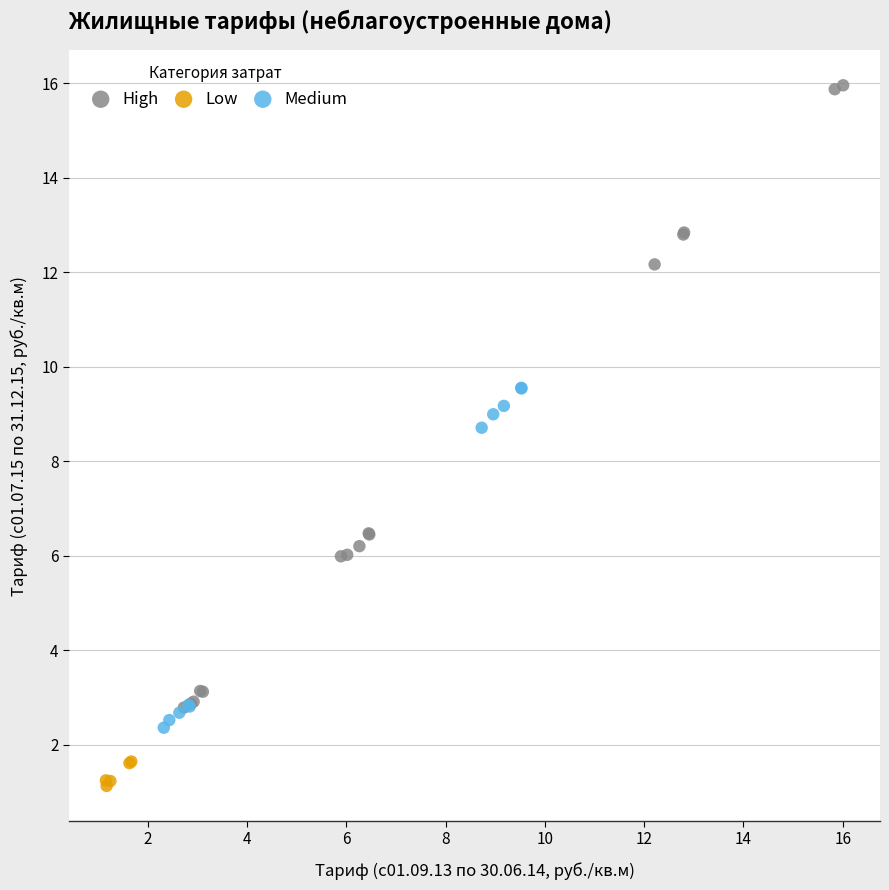

Which series contains the highest Y value?

High